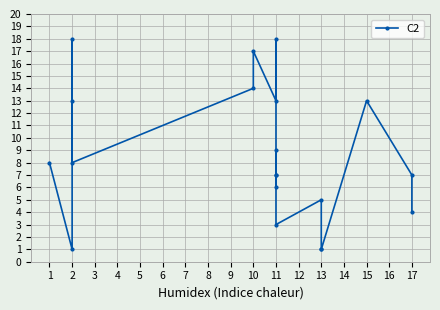

List the labels in order of value, smallest first.

2, 13, 13, 11, 17, 13, 11, 11, 11, 17, 1, 2, 11, 2, 11, 15, 10, 10, 2, 11